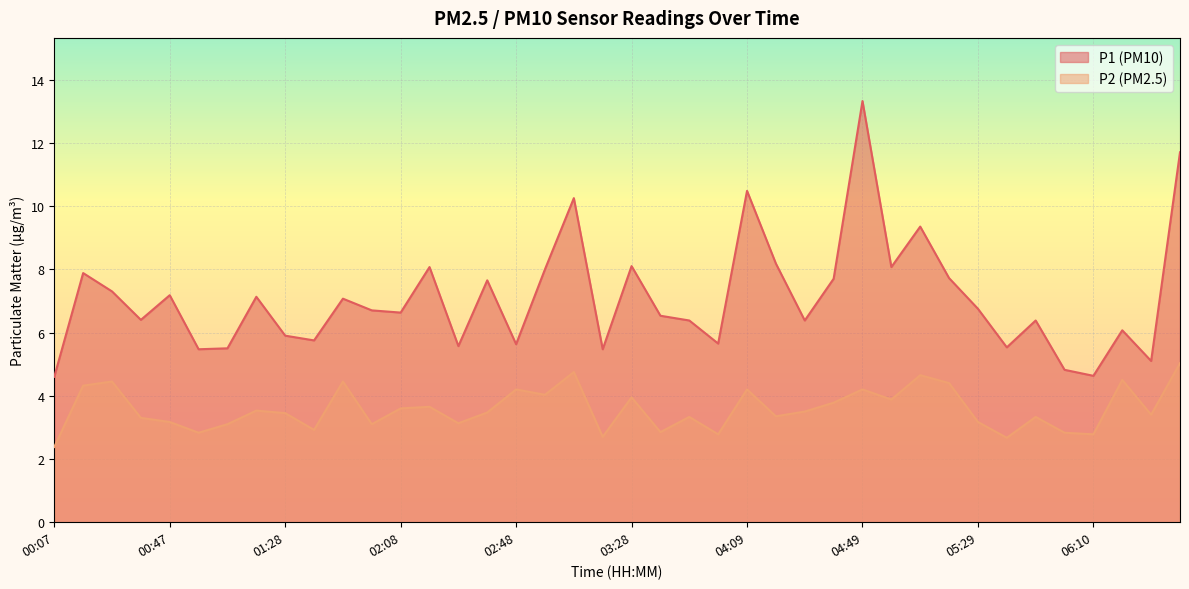

The value of P1 at 00:37 is 9.0. True or false?

False